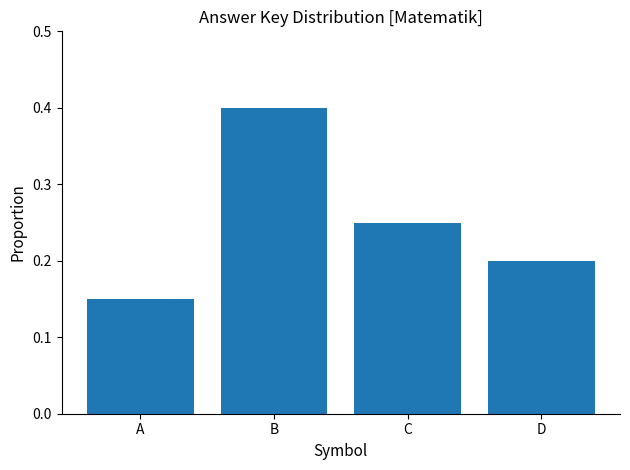

List the labels in order of value, smallest first.

A, D, C, B